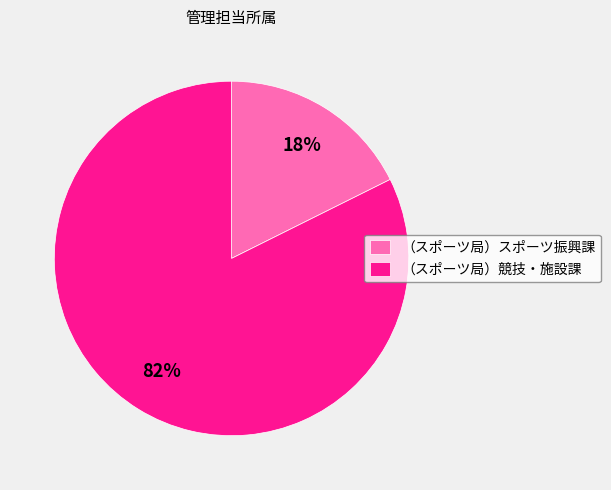

Does any single category account for the majority?

Yes